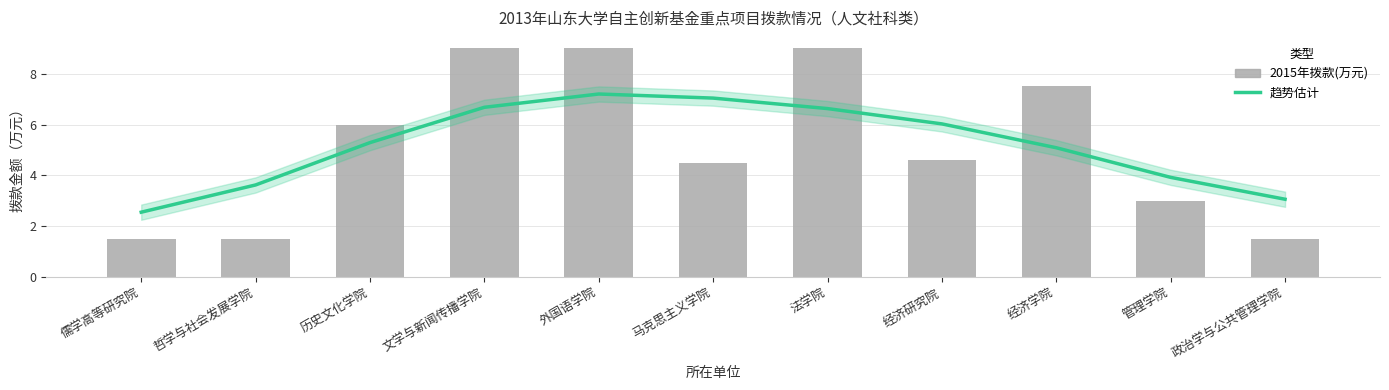

What is the difference between the second highest and second lowest values in the 2015年拨款(万元) series?

7.5